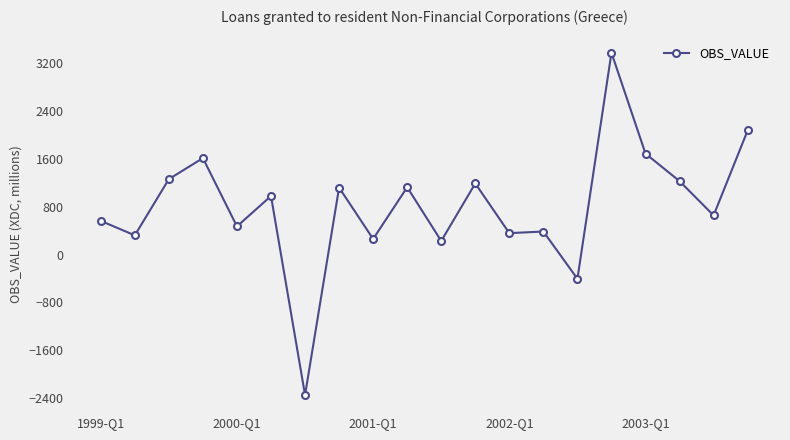

How many values are above zero?

18